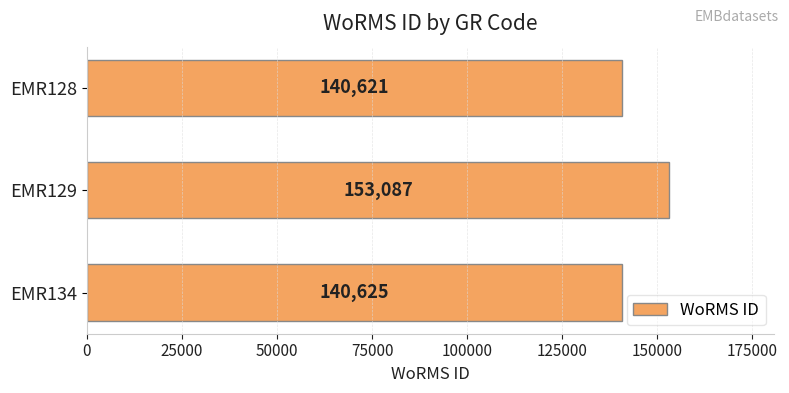

The chart shows a value of 251148 at EMR134. True or false?

False